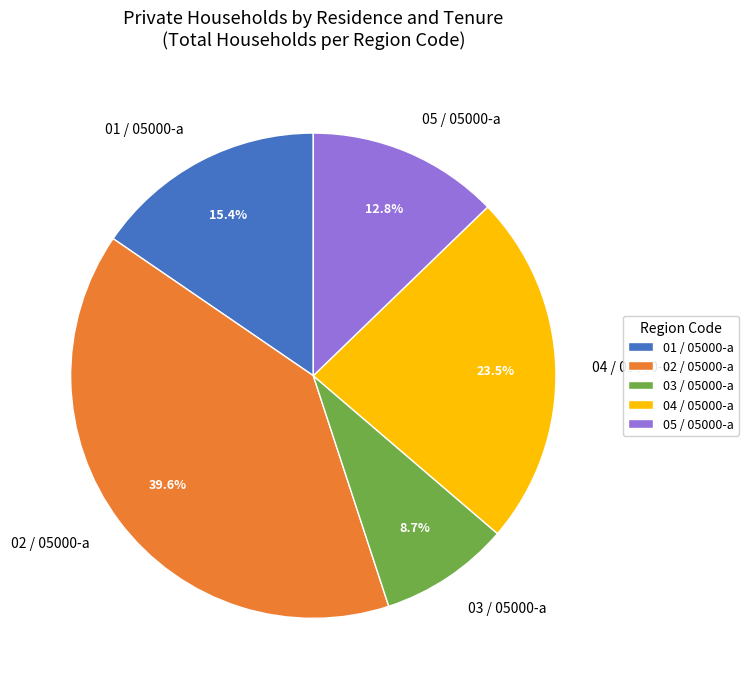

Does any single category account for the majority?

No